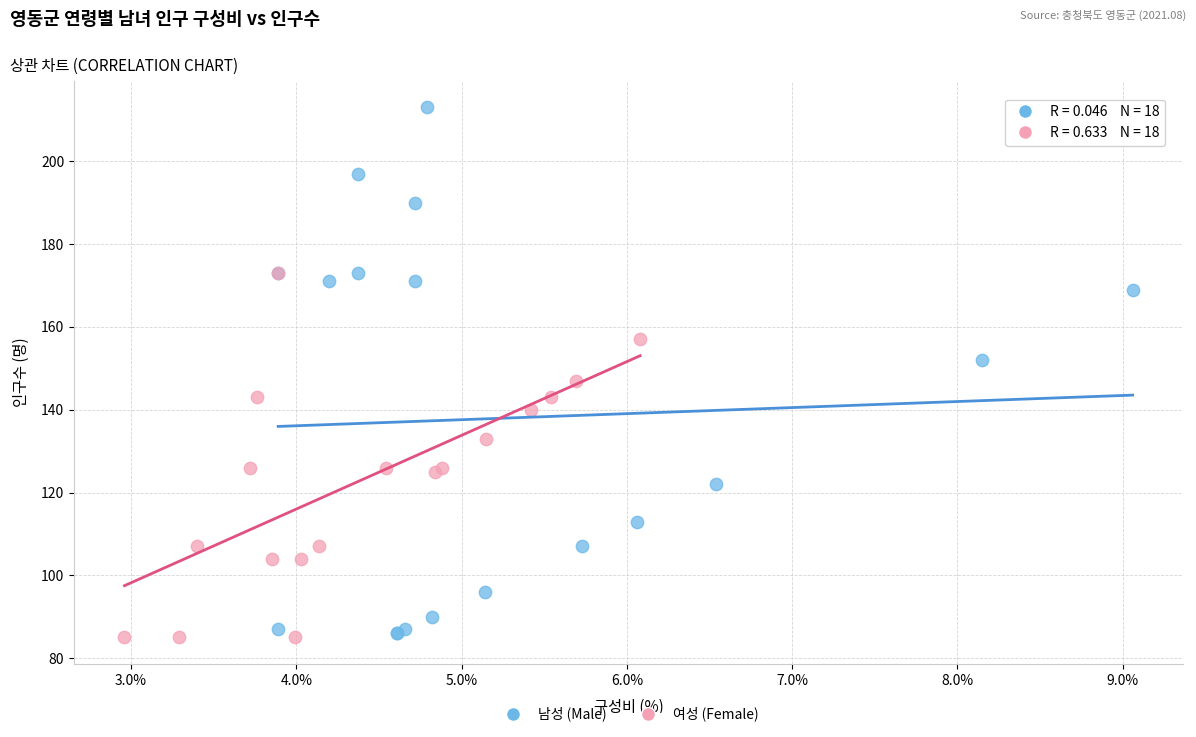

Which series contains the highest Y value?

남성 (Male)